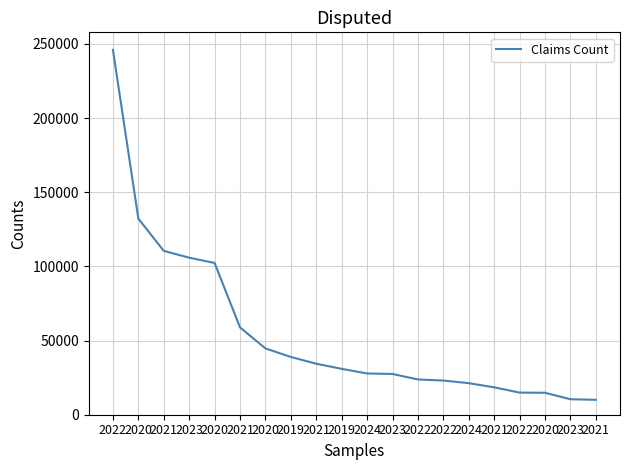

Rank the categories by value from lowest to highest.

2021, 2023, 2020, 2022, 2021, 2024, 2022, 2022, 2023, 2024, 2019, 2021, 2019, 2020, 2021, 2020, 2023, 2021, 2020, 2022